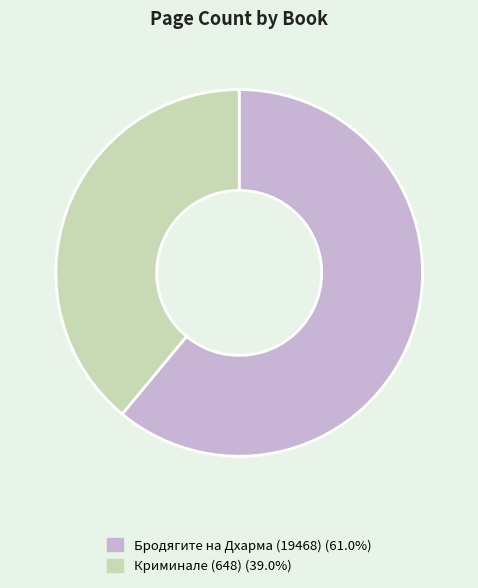

Is the sum of Бродягите на Дхарма (19468) and Криминале (648) greater than half?

Yes